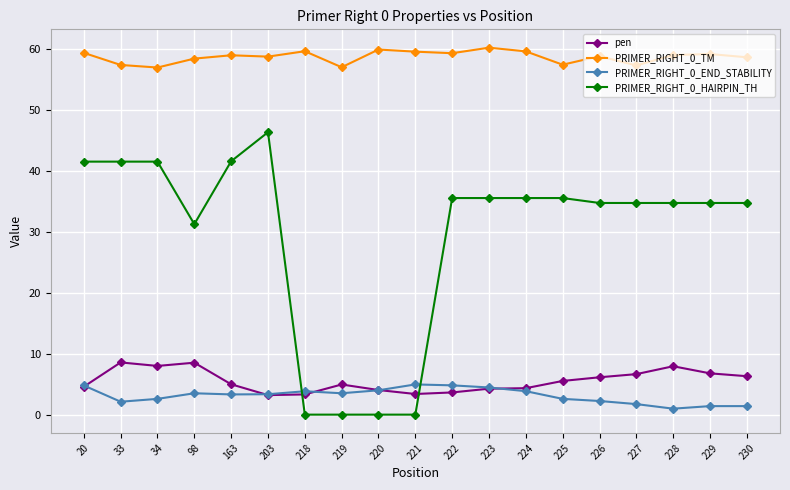

Which series has the largest range (max minus min)?

PRIMER_RIGHT_0_HAIRPIN_TH